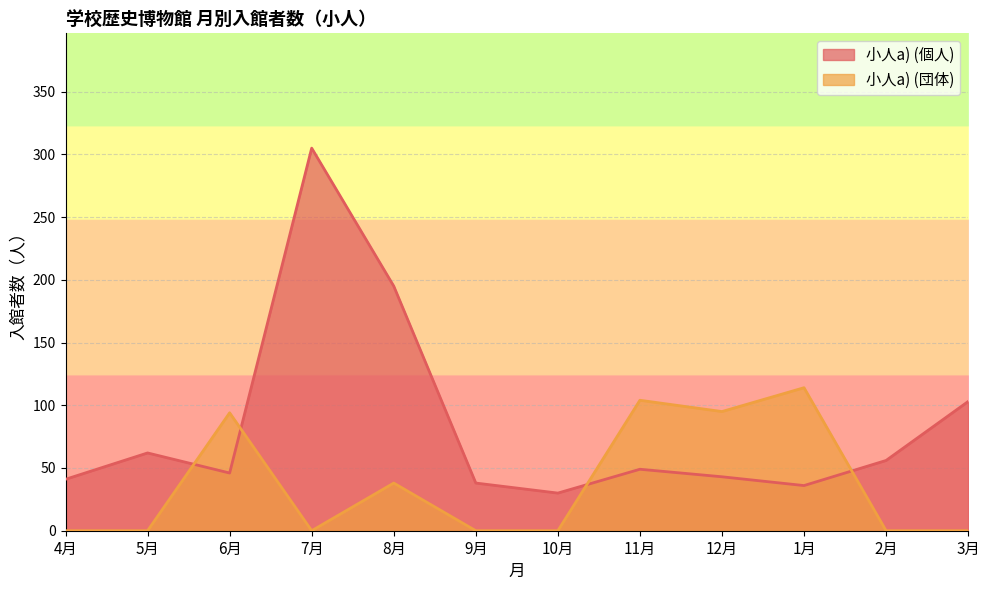

Which series ends up on top after the final intersection of 小人a) (個人) and 小人a) (団体)?

小人a) (個人)